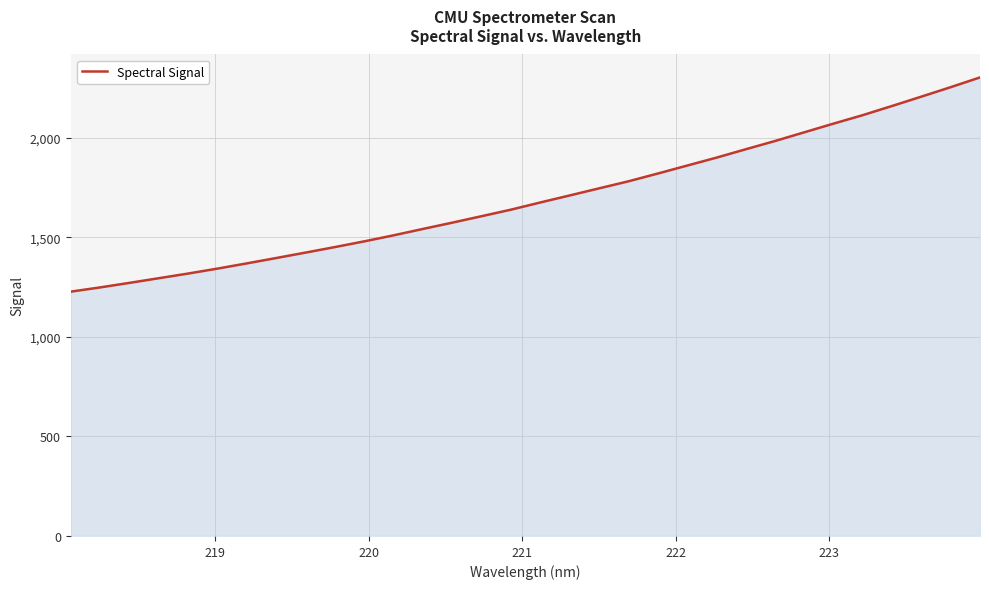

What is the difference between the maximum and minimum values?

1076.1